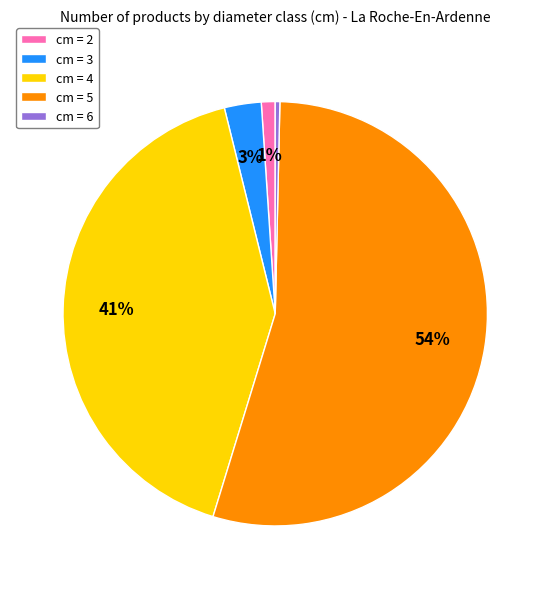

The cm = 5 slice represents 61% of the pie. True or false?

False